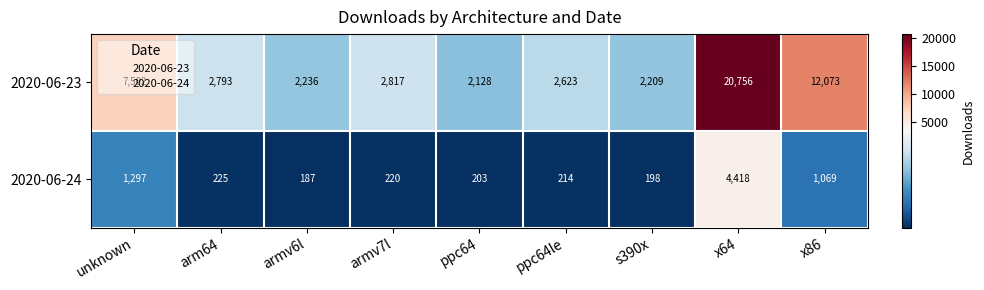

What is the average value of the 2020-06-24 series?

892